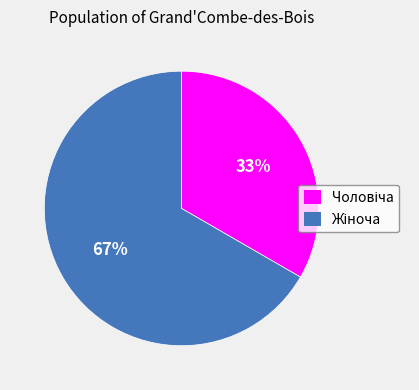

Is there any slice that represents more than half of the pie?

Yes